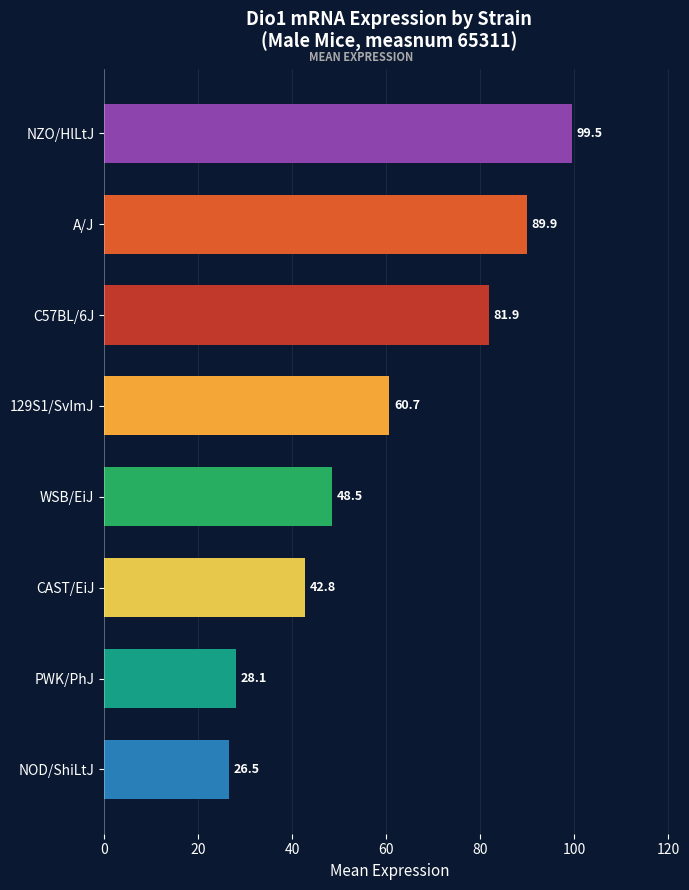

The chart shows a value of 81.9 at C57BL/6J. True or false?

True